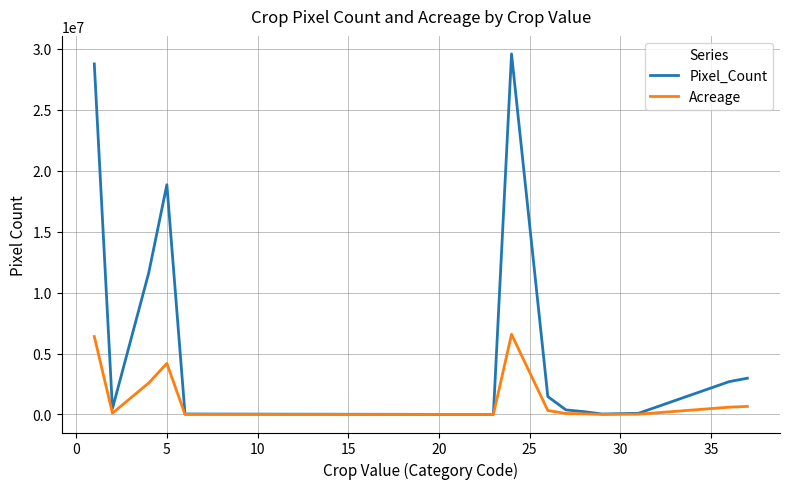

What is the average value of the Pixel_Count series?

6478508.6